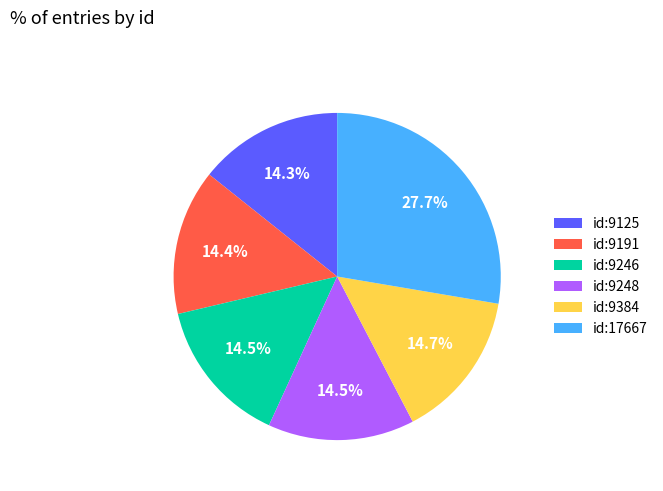

True or false: id:9191 accounts for 14% of the total.

True